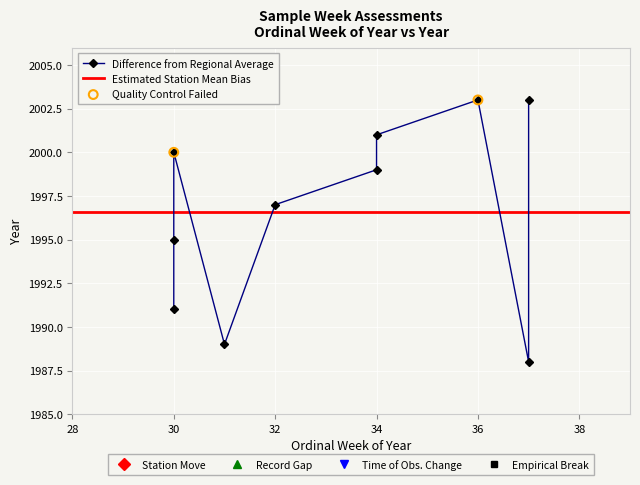

Approximately how many times larger is the value at 34 compared to 37?

1.0